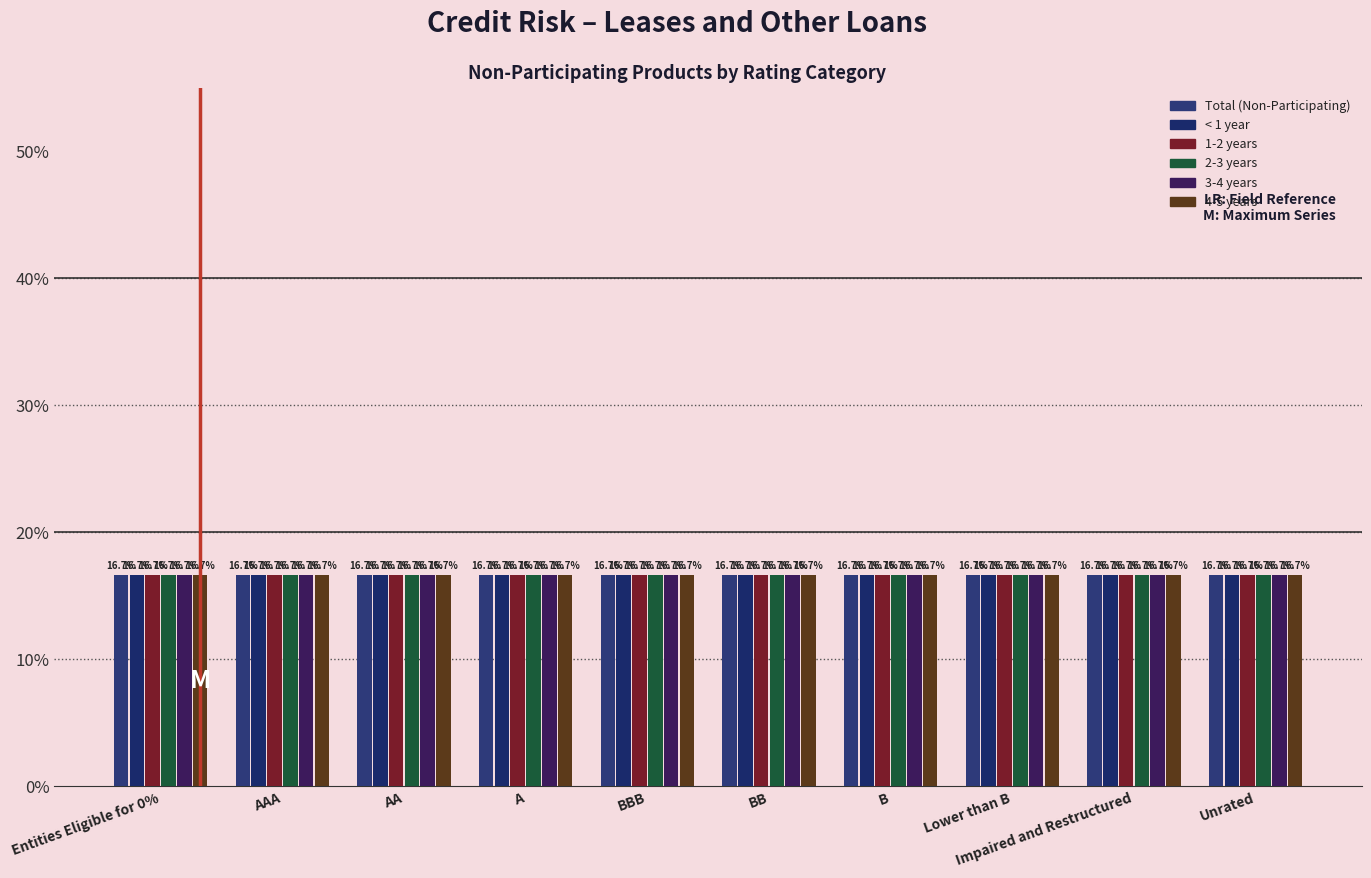

Rank the series by their average value, from highest to lowest.

4-5 years, 3-4 years, 2-3 years, 1-2 years, < 1 year, Total (Non-Participating)